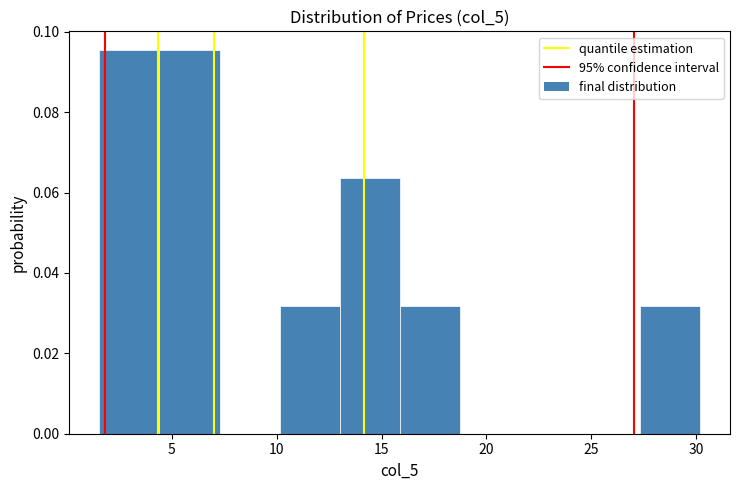

What is the height of the bar covering 27.5 to 30.0 on the x-axis? Neither the bar edges nor the heights are printed on the chart, so give them approximately, as read against the axes.

0.032